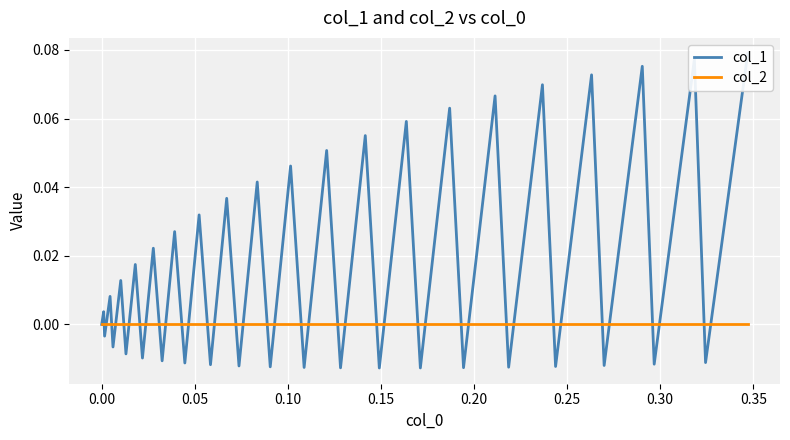

Rank the series by their average value, from highest to lowest.

col_1, col_2